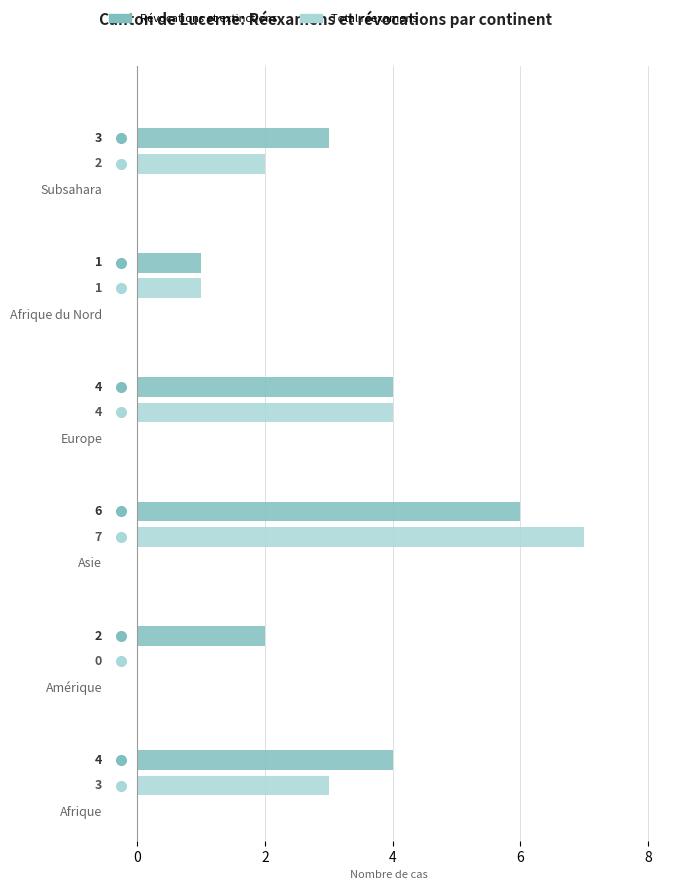

How many data points in Révocations et extinctions are above 4?

1